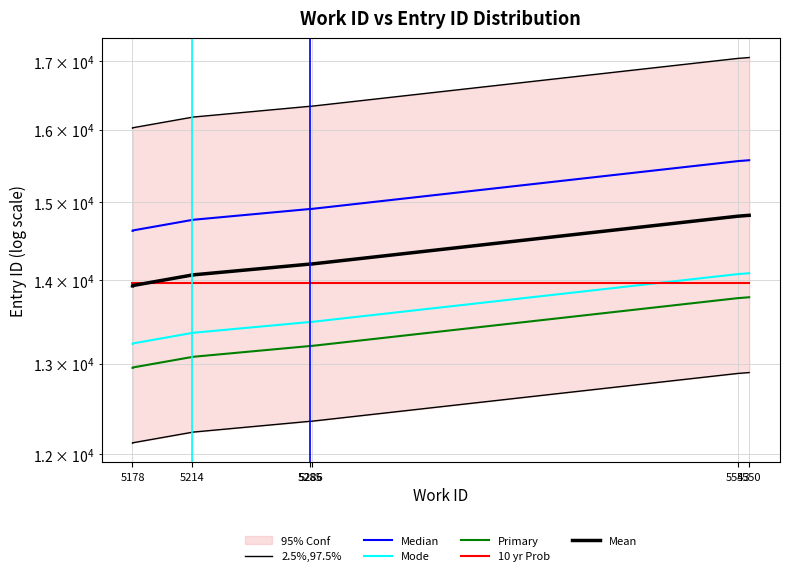

Is this an area chart (filled region under the line)?

No